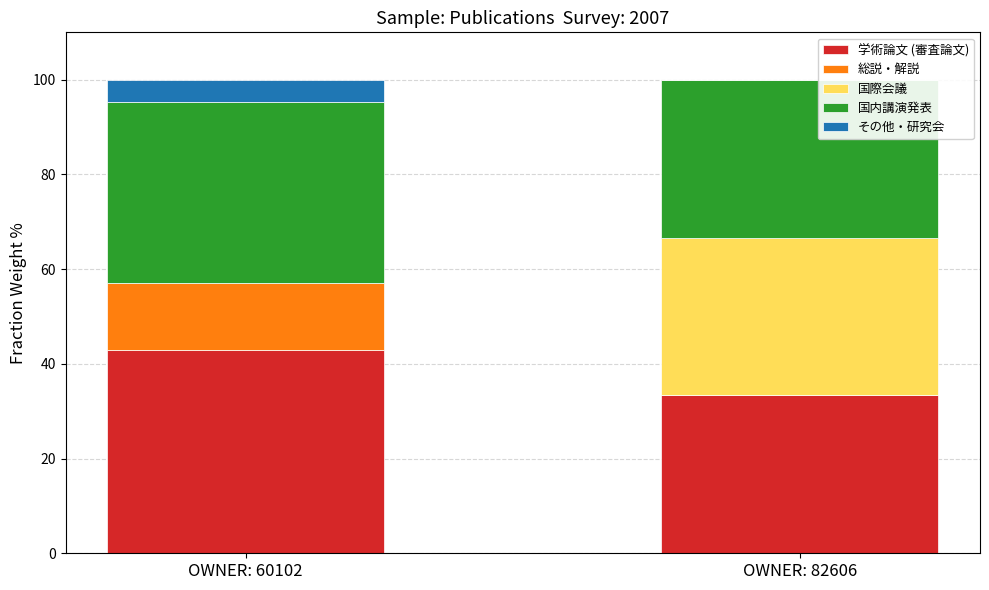

Is it true that 学術論文 (審査論文) equals 7.6 at OWNER: 82606?

False